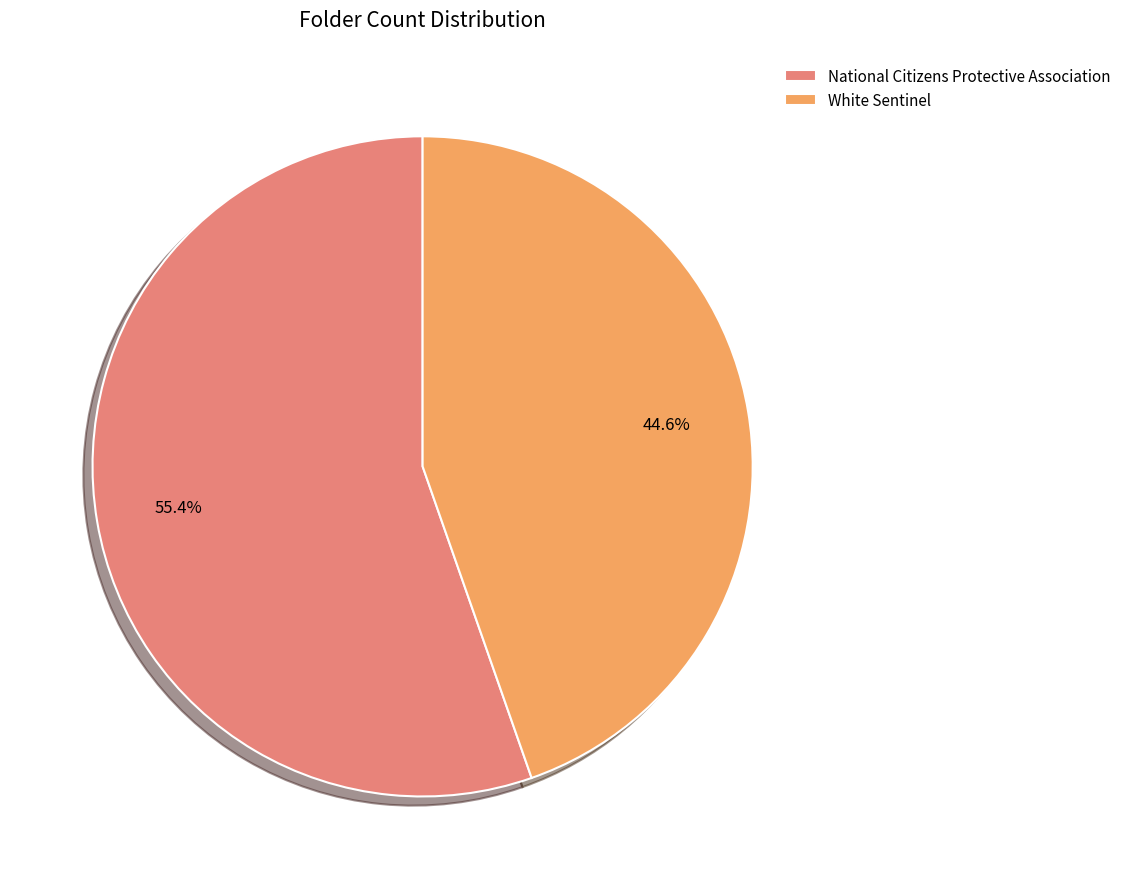

Is there a majority slice in this chart?

Yes